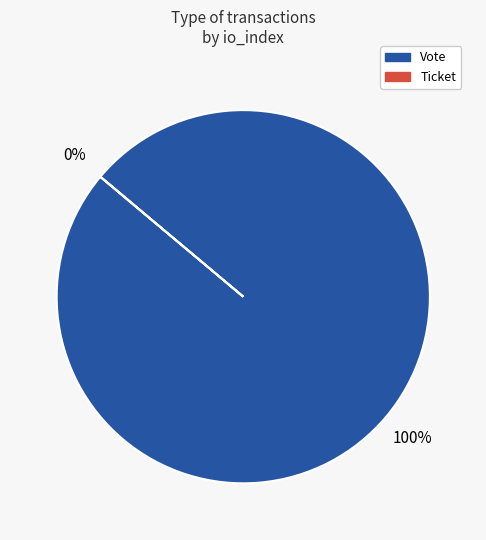

To the nearest percent, what is the average slice percentage?

50%